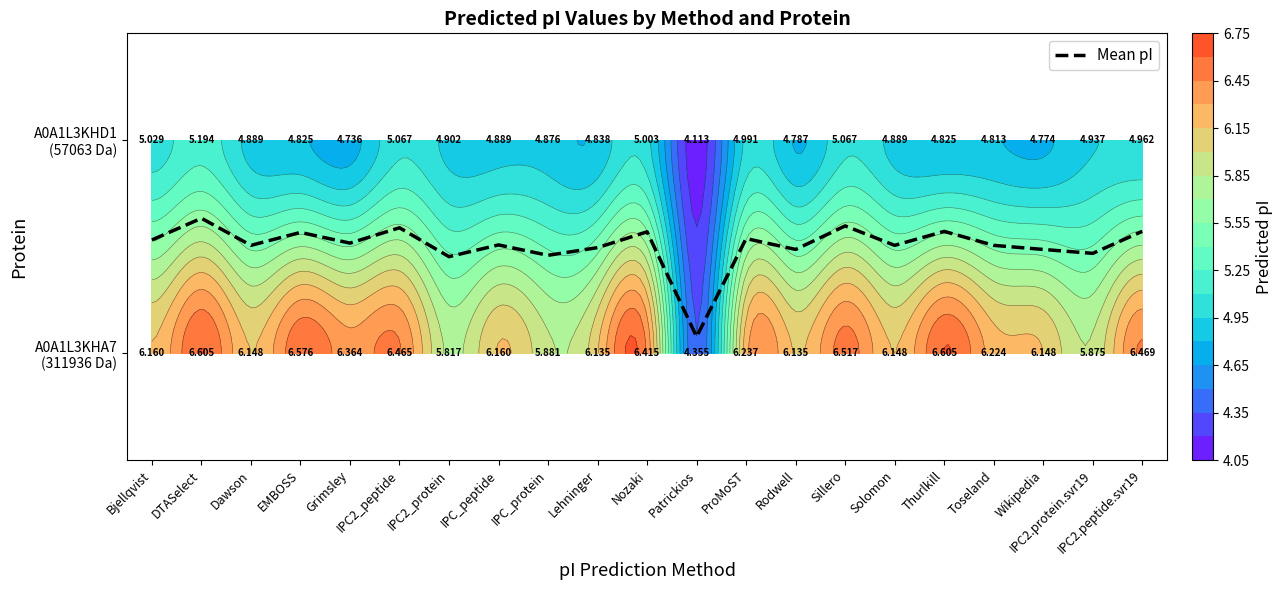

Rank the categories by value from highest to lowest.

DTASelect, Sillero, IPC2_peptide, IPC2.peptide.svr19, Thurlkill, Nozaki, EMBOSS, ProMoST, Bjellqvist, Grimsley, IPC_peptide, Dawson, Solomon, Toseland, Lehninger, Rodwell, Wikipedia, IPC2.protein.svr19, IPC_protein, IPC2_protein, Patrickios